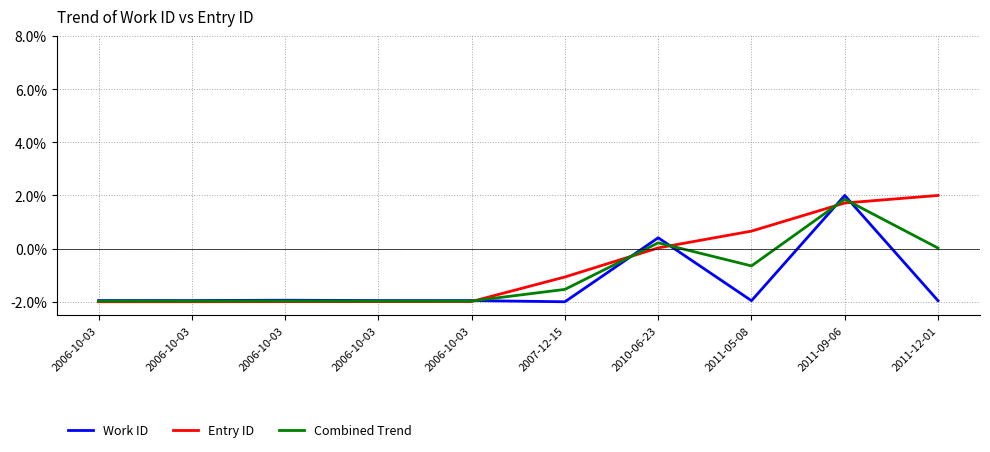

What are all the series names shown in the legend?

Work ID, Entry ID, Combined Trend